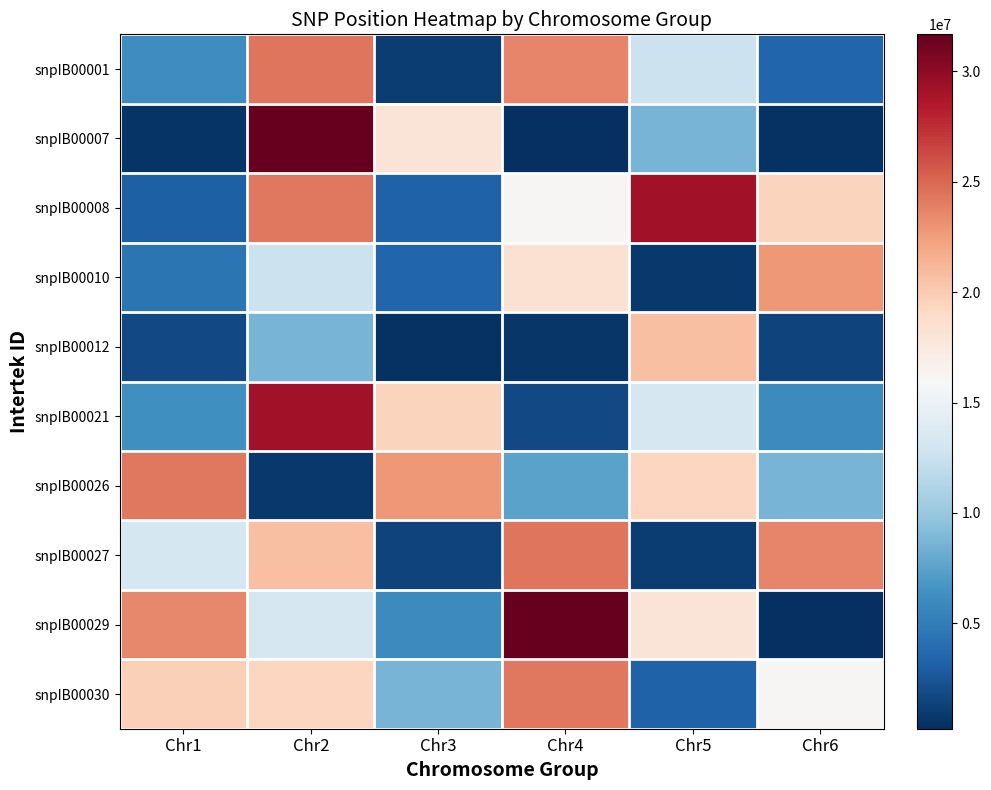

At how many categories does at least one series exceed 16632252?

6